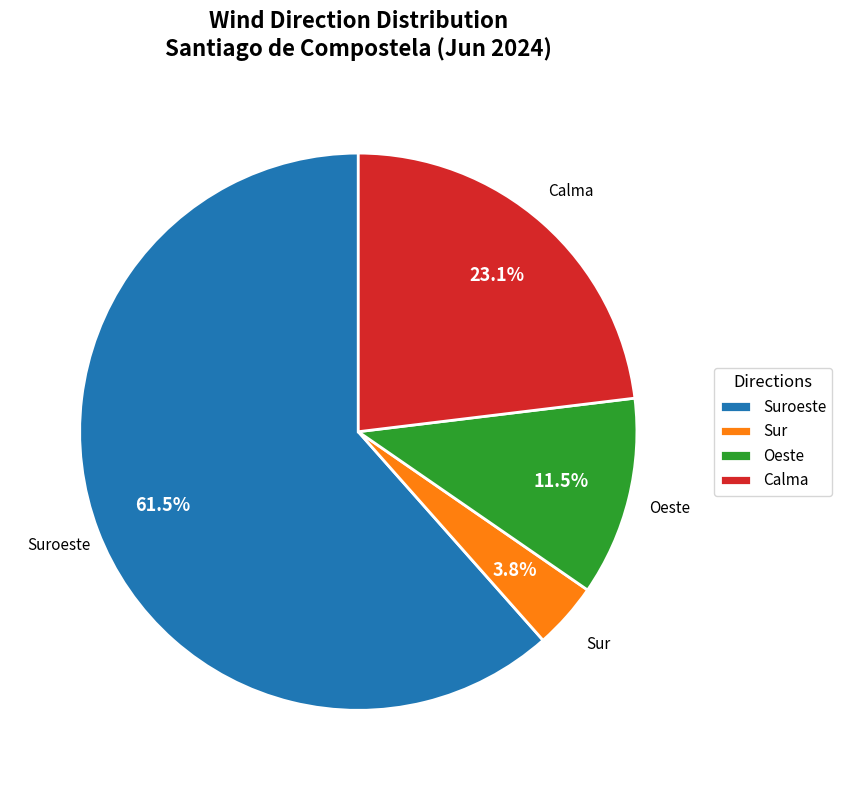

Count the number of slices in the pie.

4